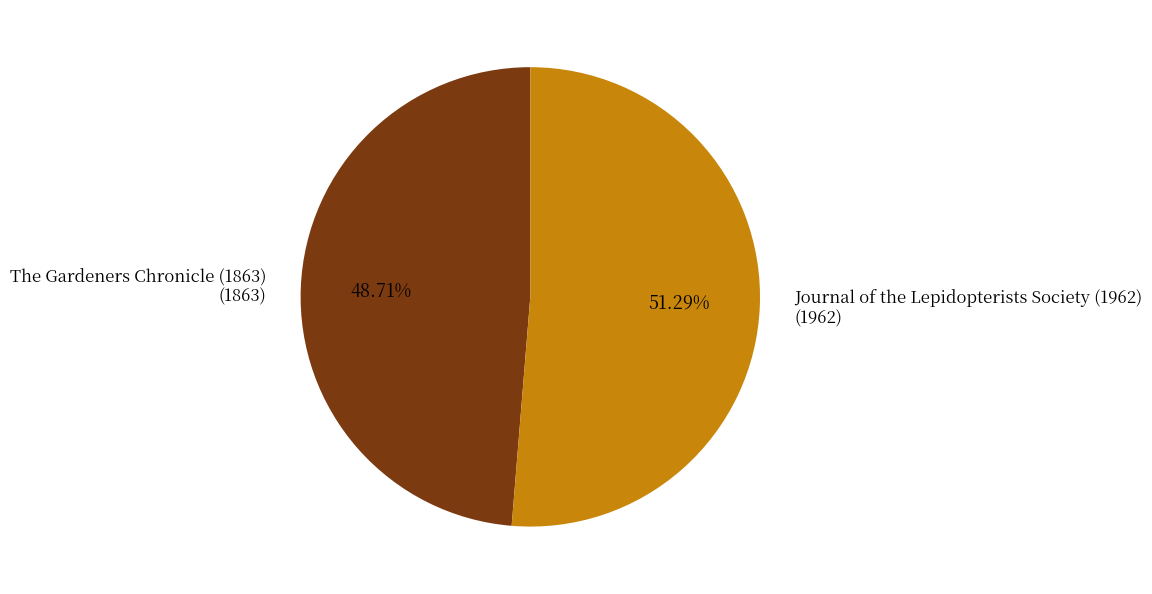

Does any single category account for the majority?

Yes